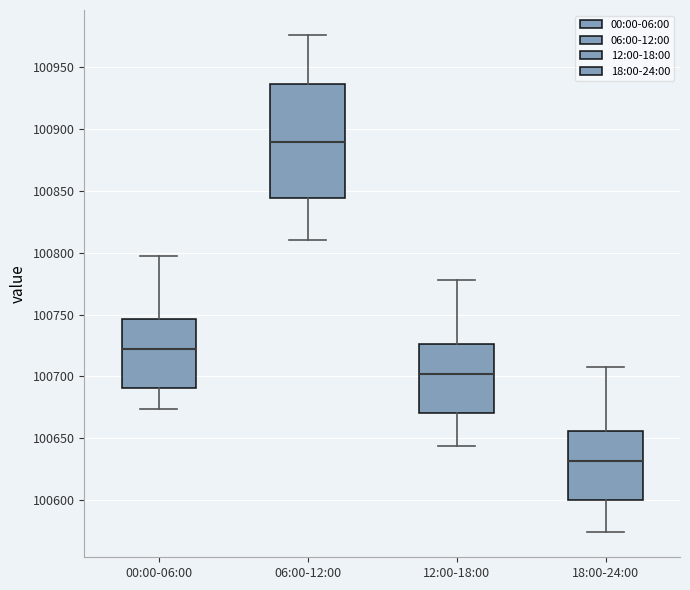

Where does the median line of the box for 12:00-18:00 sit on the y-axis? The values are not printed on the chart, so give them approximately, as read against the axis.

100700